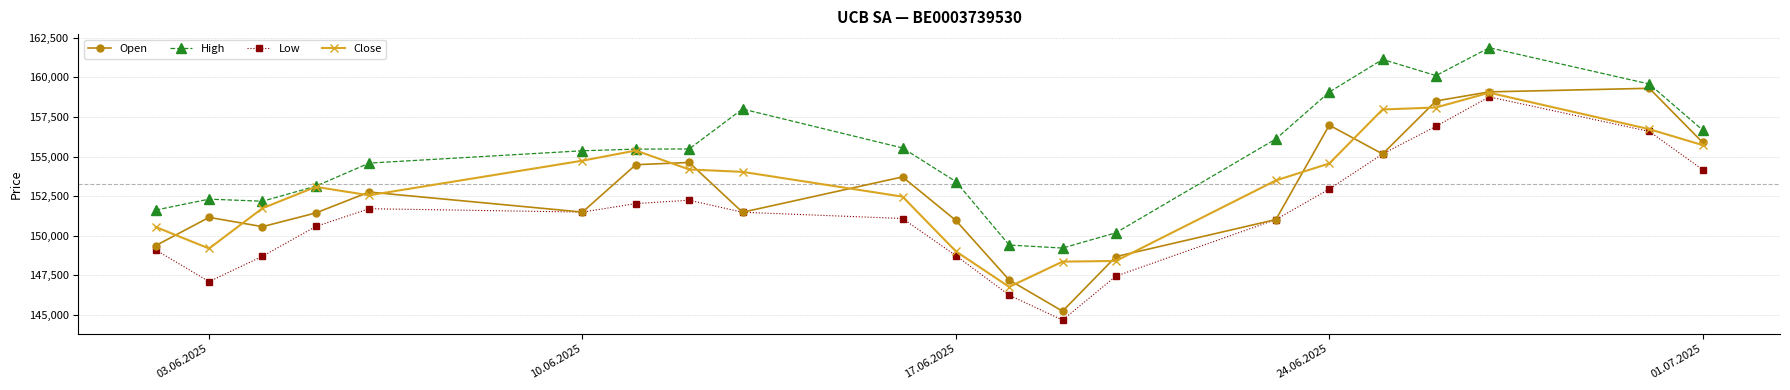

What is the greatest value displayed?

161873